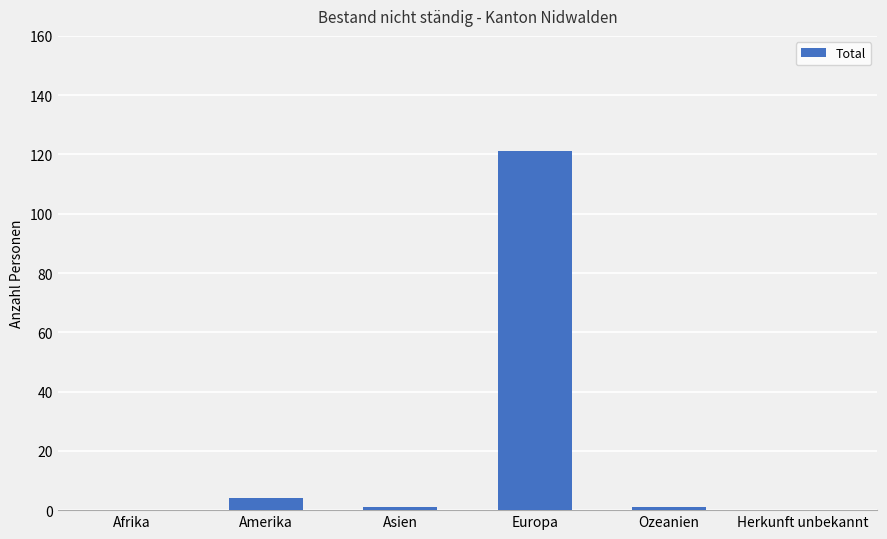

Reading left to right, extract all data points from this chart.

Afrika=0	Amerika=4	Asien=1	Europa=121	Ozeanien=1	Herkunft unbekannt=0